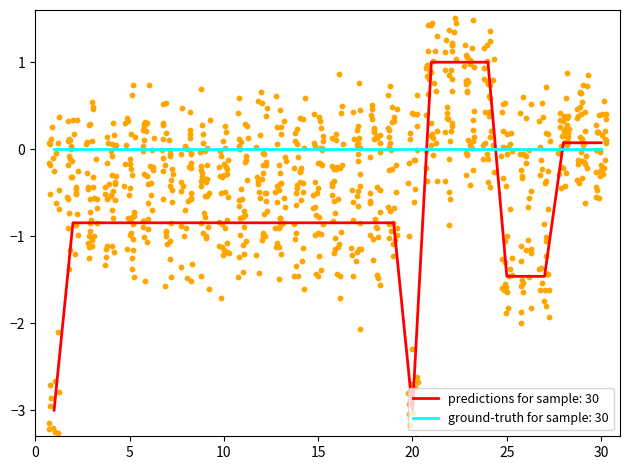

The ground-truth for sample: 30 series shows -0.0 at 20. True or false?

True